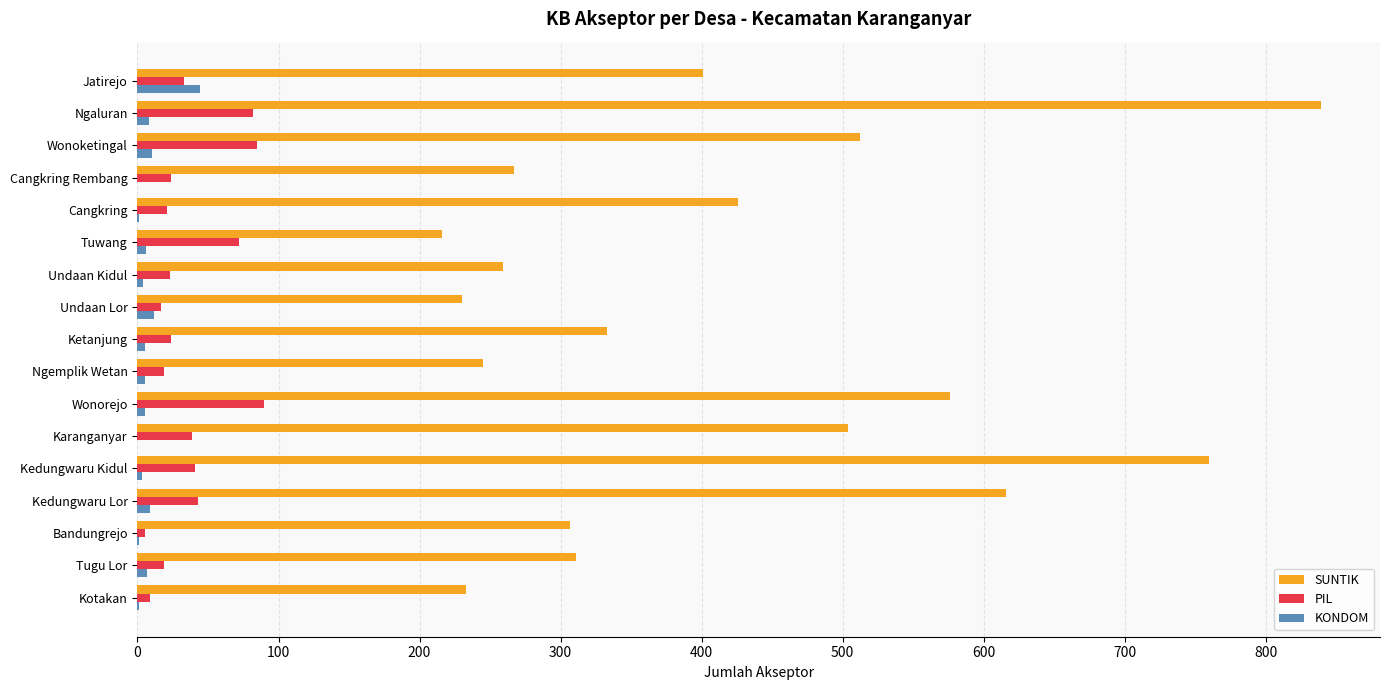

How many data points does each series have?

17